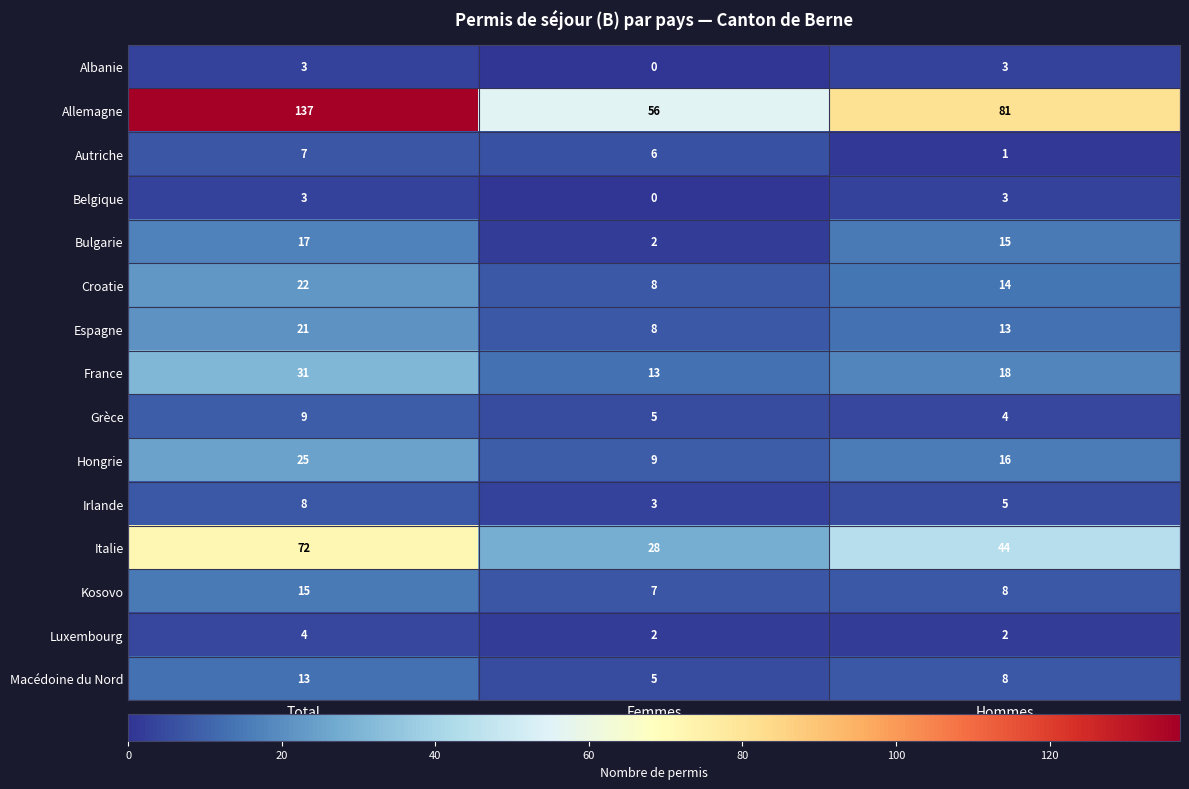

List the labels in order of Bulgarie value, smallest first.

Femmes, Hommes, Total